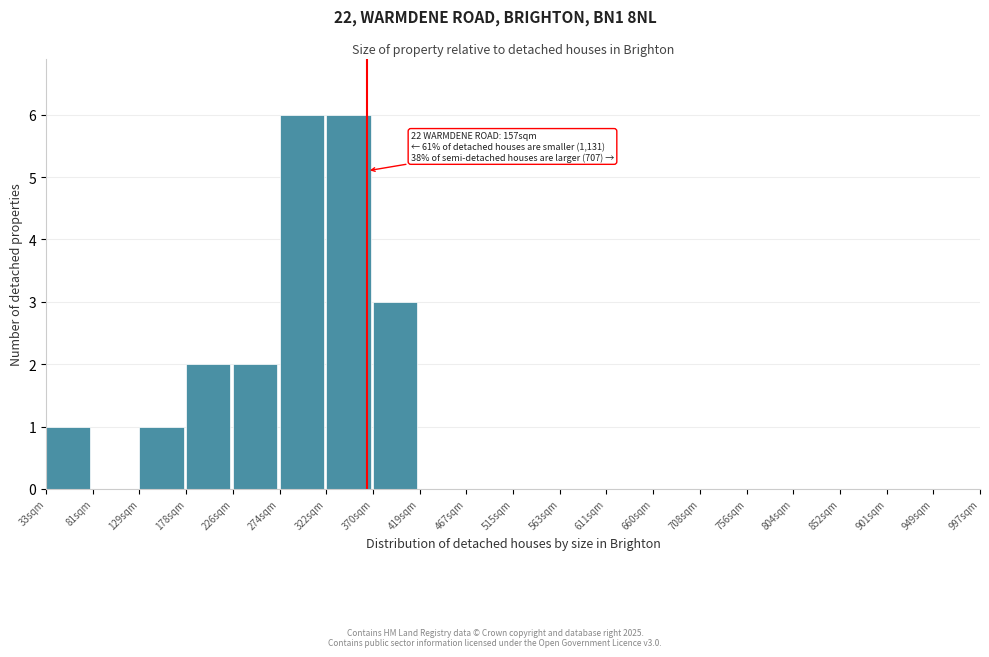

Reading right to left, transcribe all the data shown in this chart.

949sqm=0	901sqm=0	852sqm=0	804sqm=0	756sqm=0	708sqm=0	660sqm=0	611sqm=0	563sqm=0	515sqm=0	467sqm=0	419sqm=0	370sqm=3	322sqm=6	274sqm=6	226sqm=2	178sqm=2	129sqm=1	81sqm=0	33sqm=1